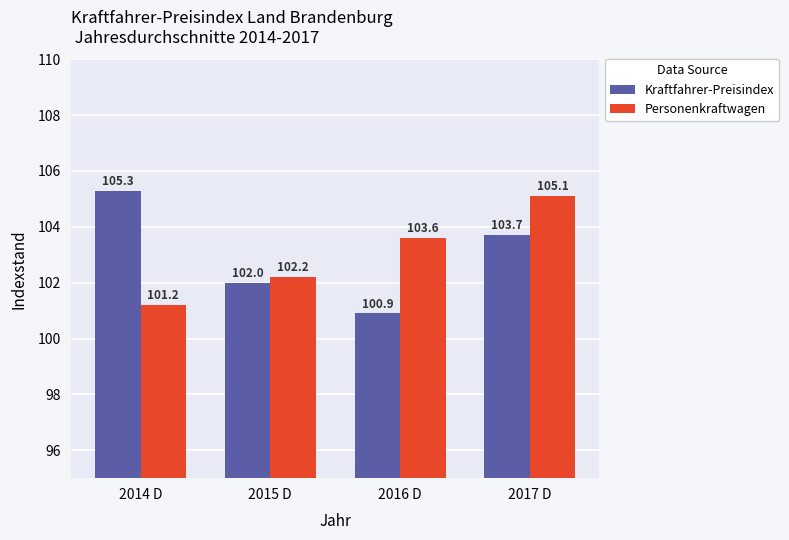

Which series has the largest total across all categories?

Personenkraftwagen